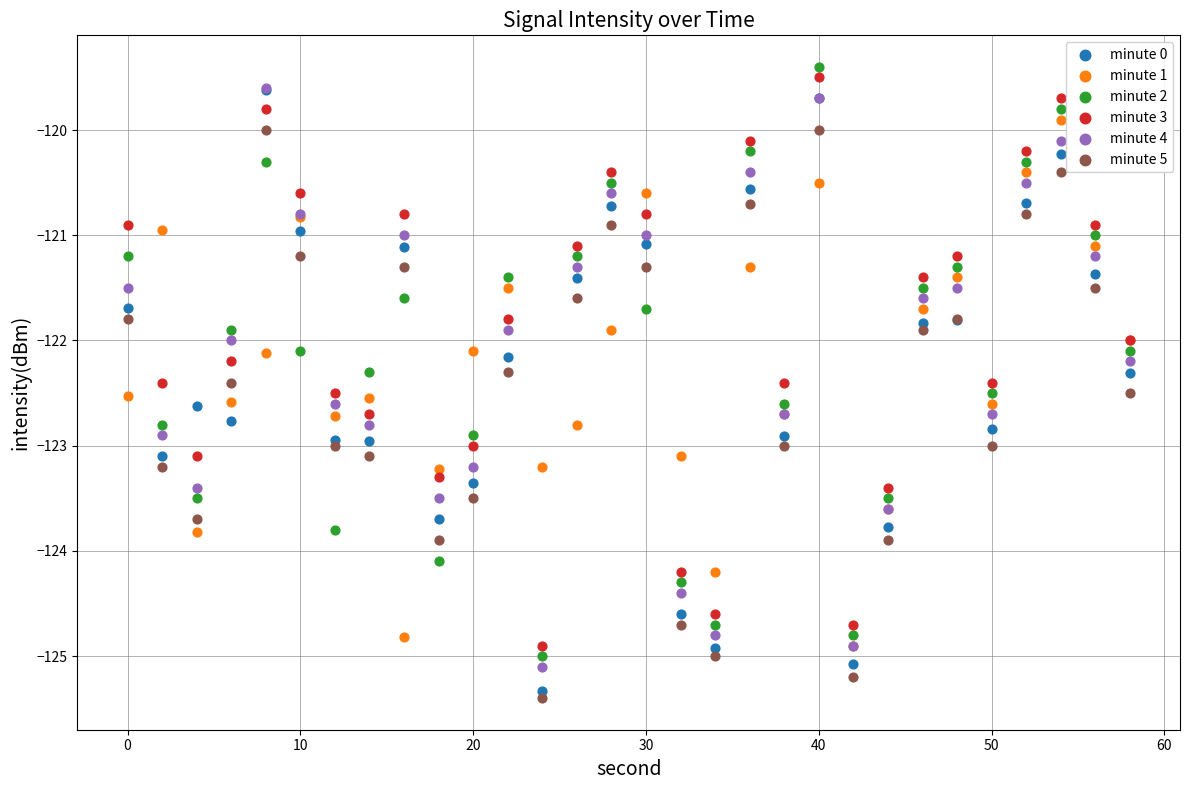

Which series contains the lowest Y value?

minute 5